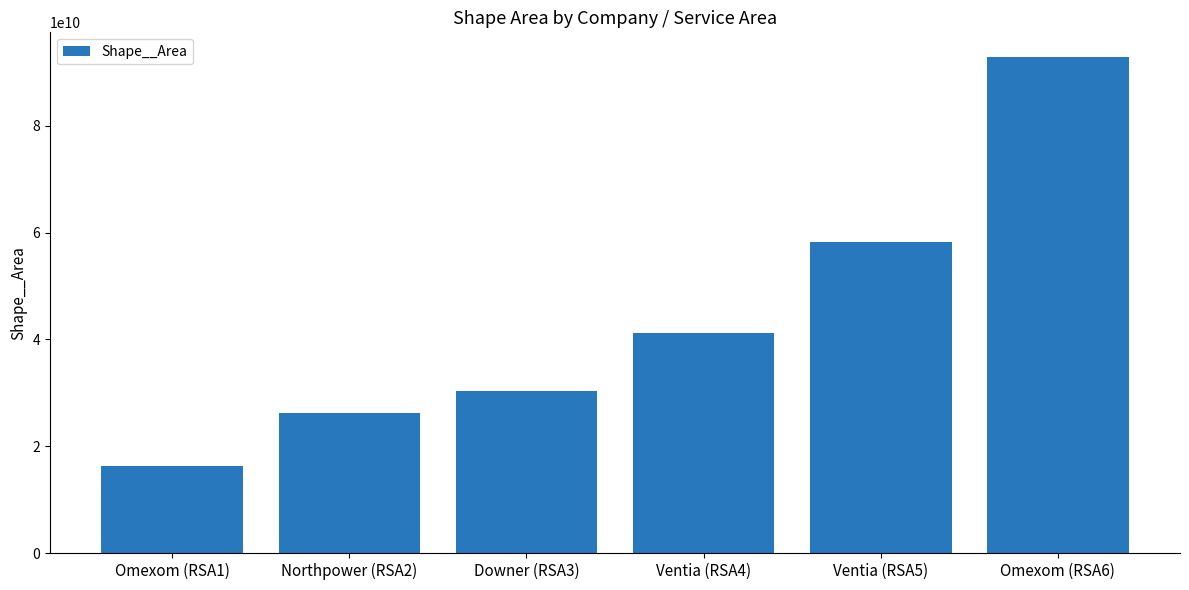

What is the label of the 3rd bar from the right?

Ventia (RSA4)